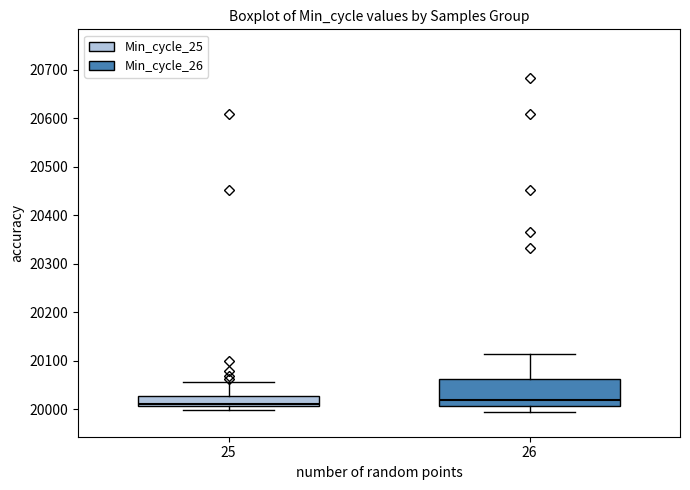

Where does the median line of the box at x = 26 sit on the y-axis? The values are not printed on the chart, so give them approximately, as read against the axis.

20020